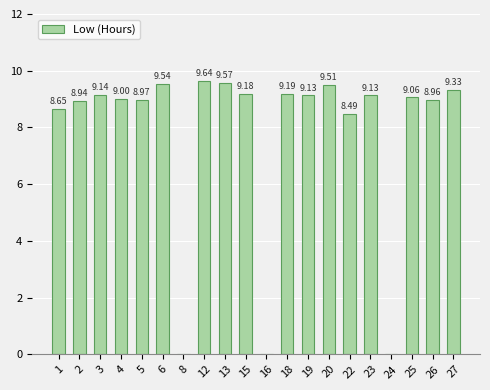

How many values are above zero?

17